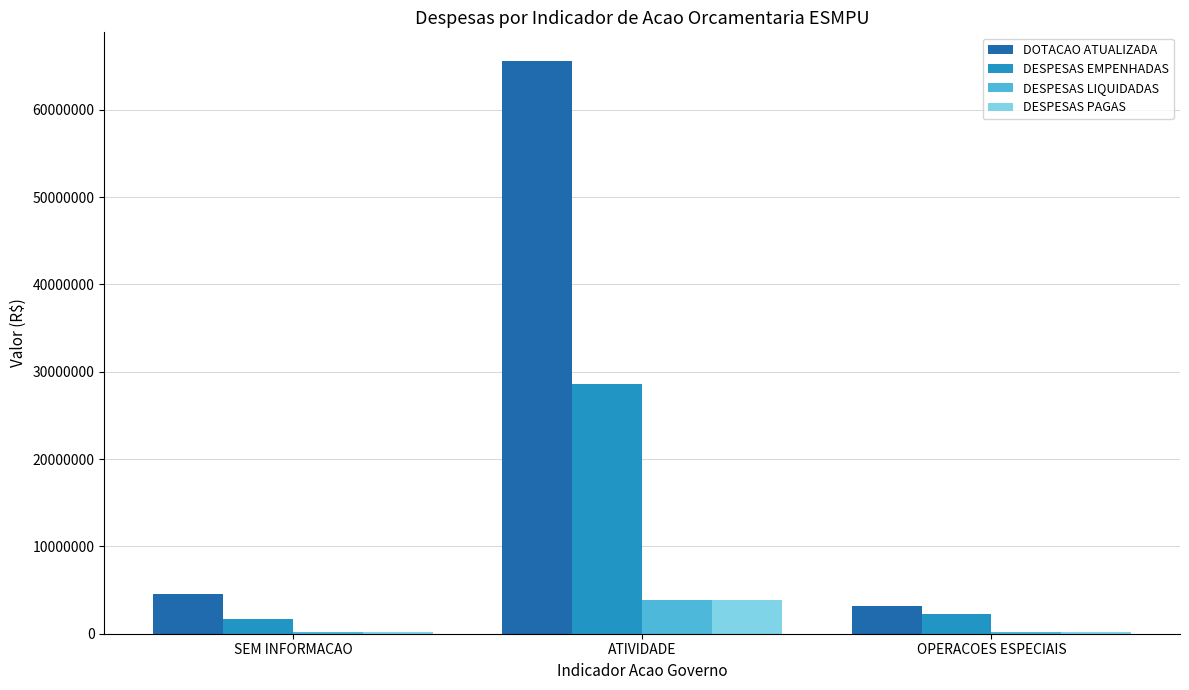

True or false: DOTACAO ATUALIZADA has a value of 4591164.0 at SEM INFORMACAO.

True